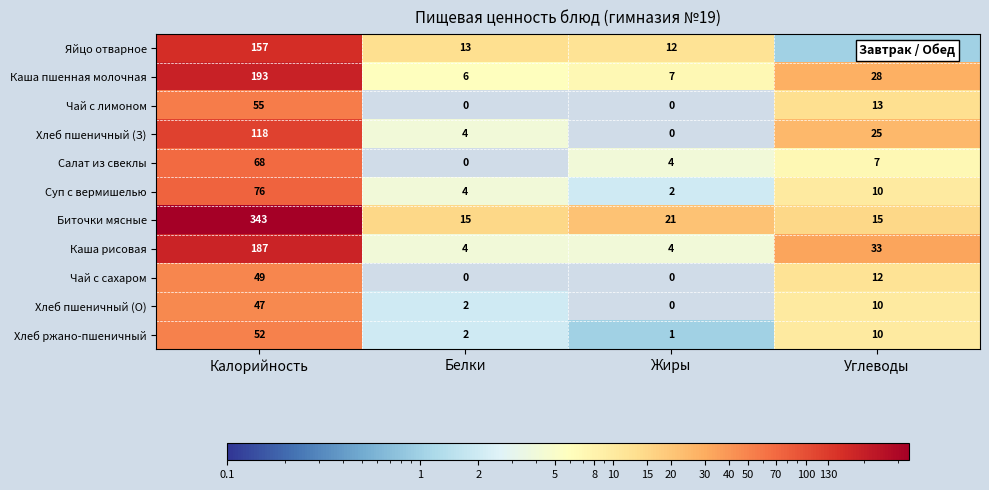

What is the difference between the Чай с лимоном values at Калорийность and Жиры?

55